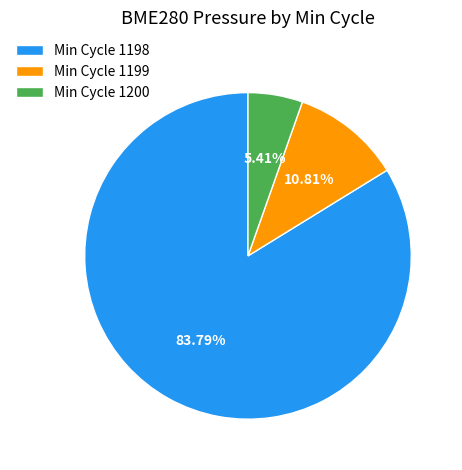

Which has a higher value, Min Cycle 1200 or Min Cycle 1198?

Min Cycle 1198